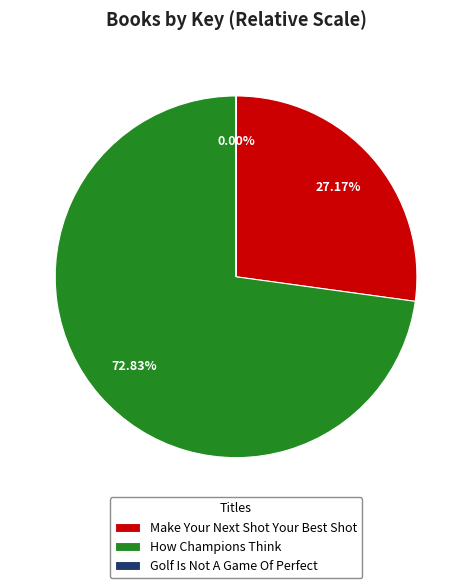

Between How Champions Think and Make Your Next Shot Your Best Shot, which is larger?

How Champions Think